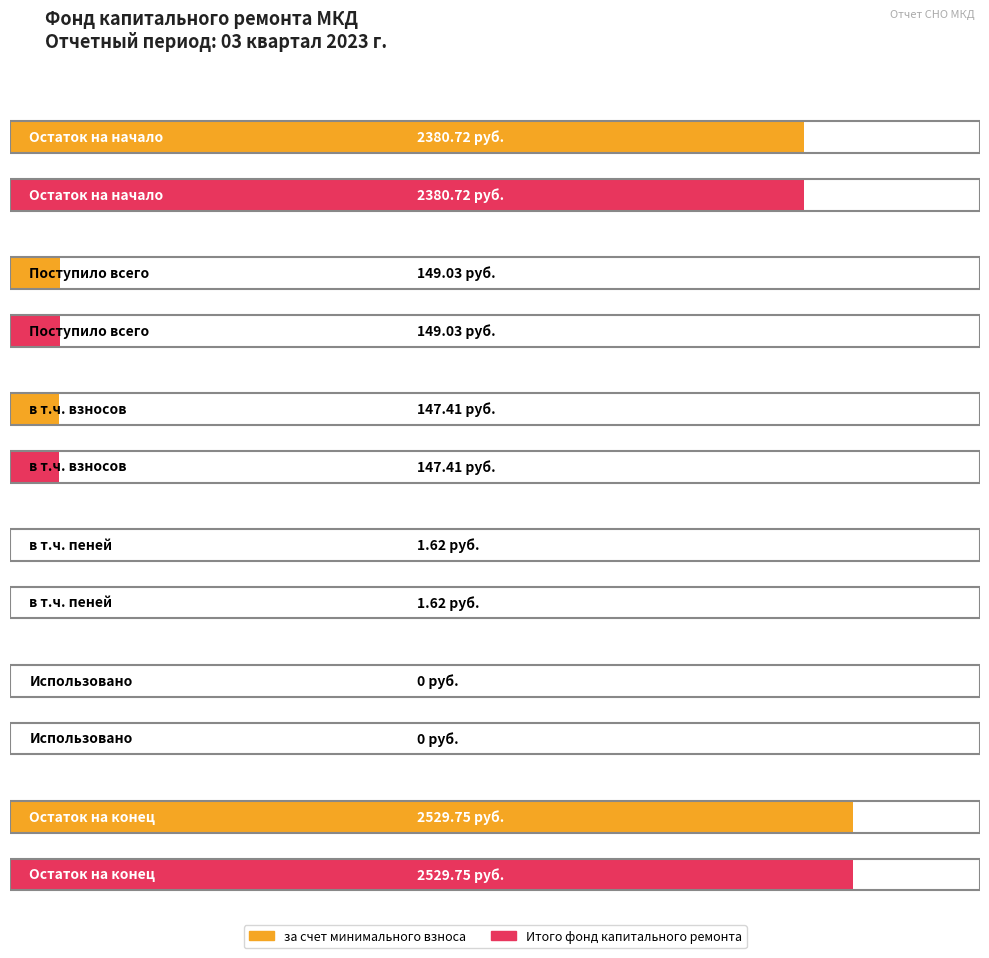

What is the difference between the maximum and minimum values in the за счет минимального взноса series?

2529.8